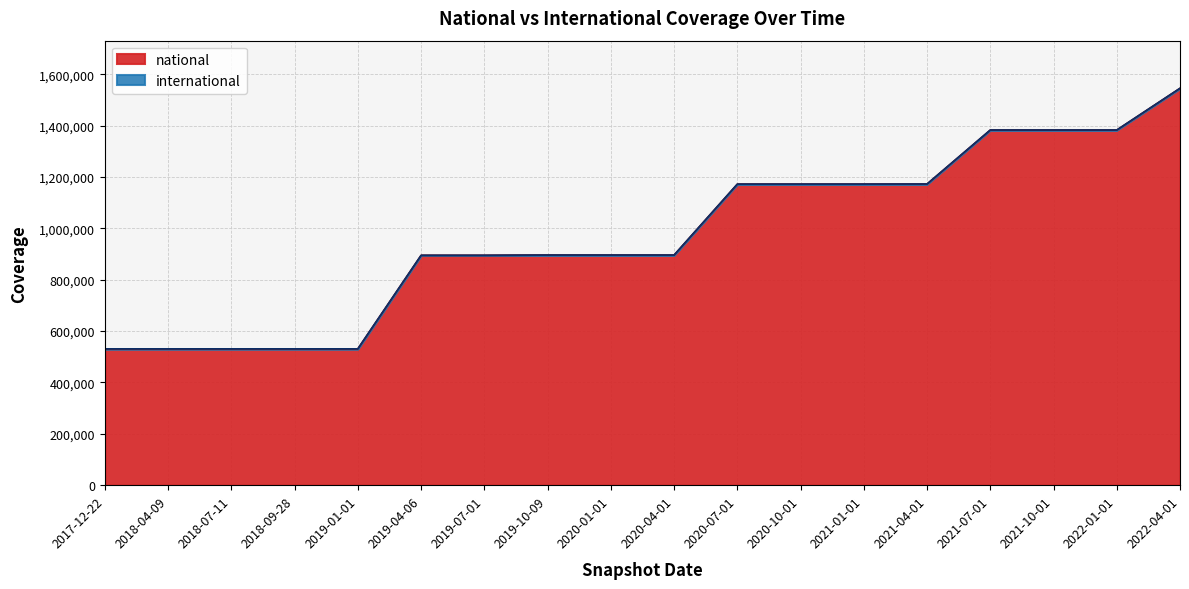

Approximately how many times larger is the value at 2019-07-01 compared to 2021-04-01?

0.8